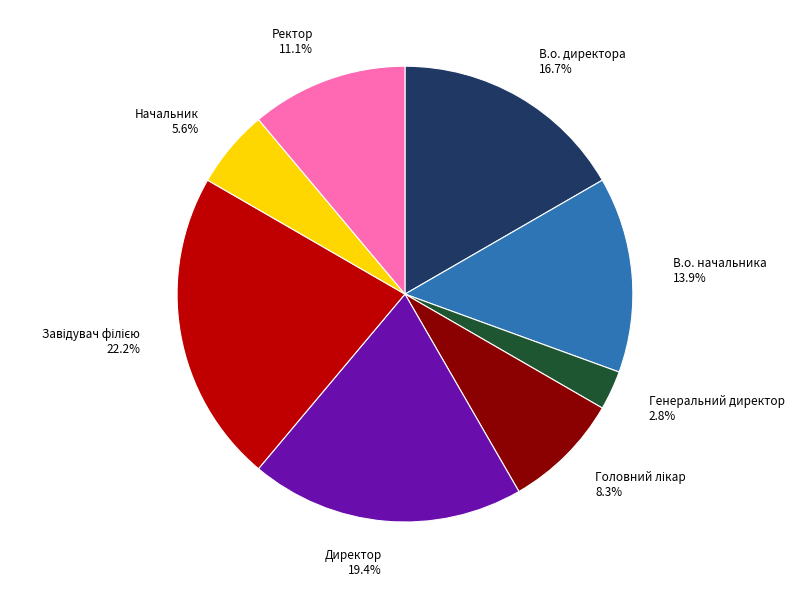

Which category has the smallest portion of the pie?

Генеральний директор